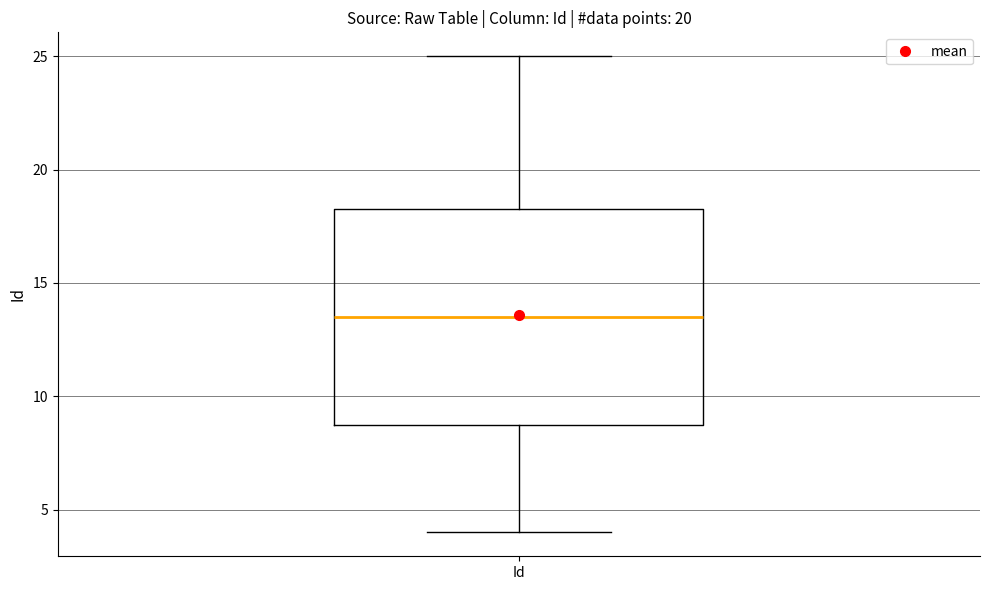

Read this box plot against the y-axis: the position of the median line, the range covered by the box, and the ends of both whiskers. The values are not printed on the chart, so give them approximately, as read against the axis.

median 13.5, box 9.0 to 18.5, whiskers 4.0 to 25.0